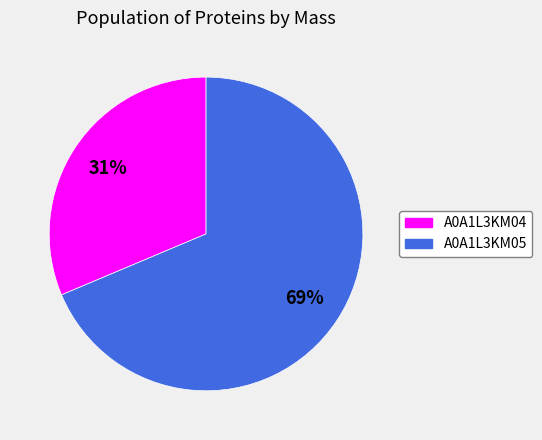

Does any single category account for the majority?

Yes